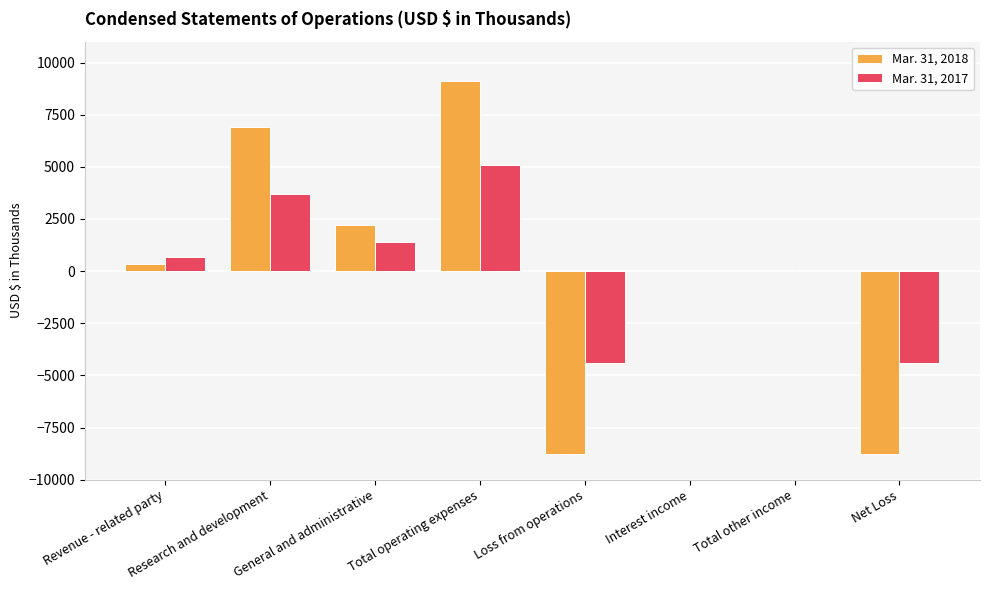

What value does the Mar. 31, 2017 series have at Net Loss, to the nearest 100?

-4400